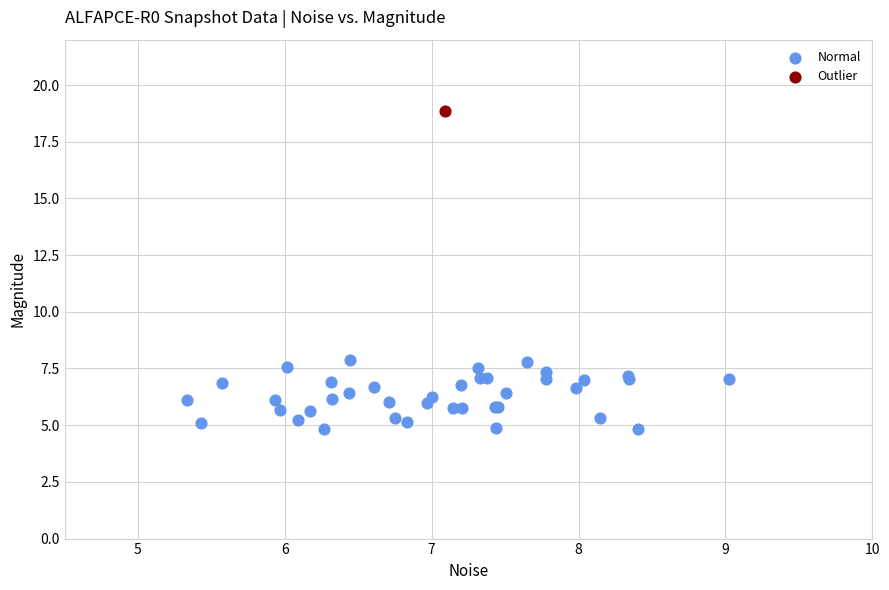

What are all the series names shown in the legend?

Normal, Outlier